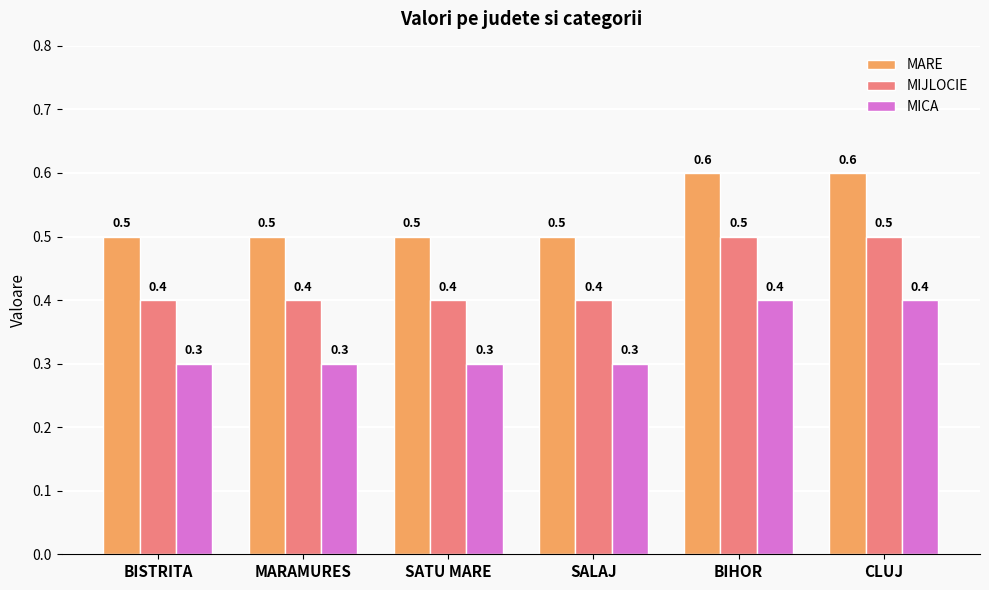

The value of MARE at BIHOR is 1.0. True or false?

False